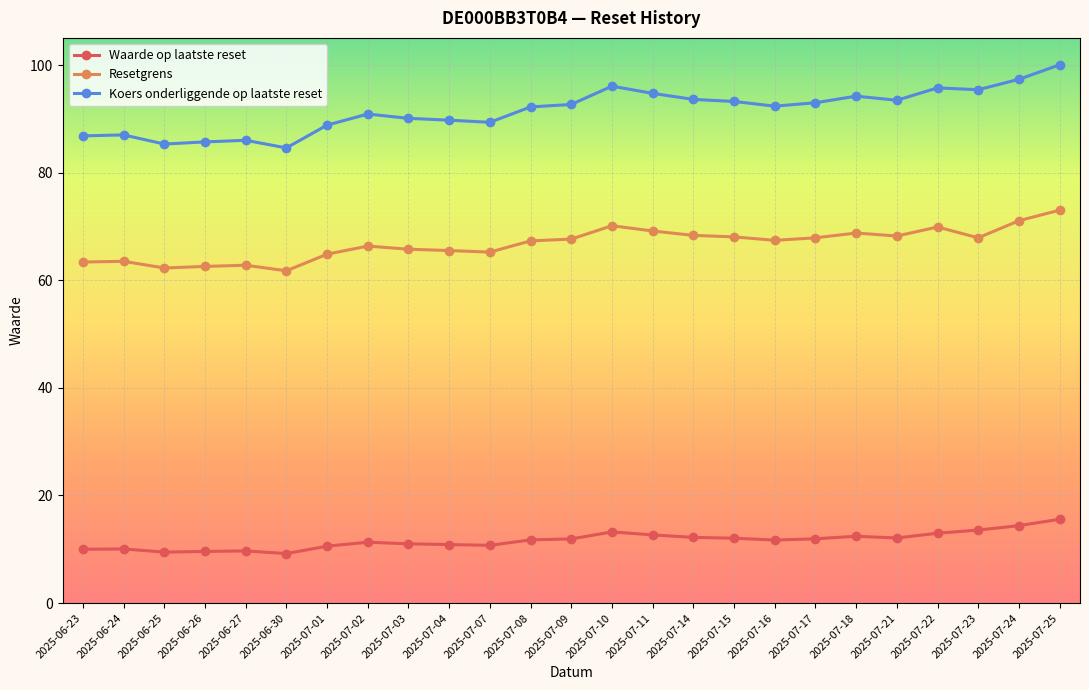

Rank the series by their average value, from highest to lowest.

Koers onderliggende op laatste reset, Resetgrens, Waarde op laatste reset